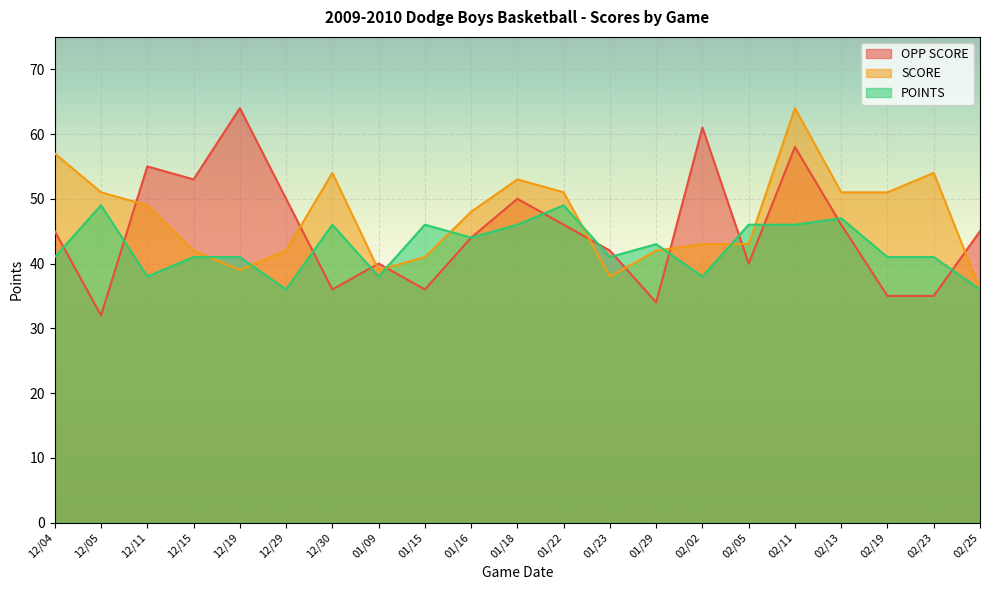

Reading left to right, extract all data points from this chart.

OPP SCORE: 45	32	55	53	64	50	36	40	36	44	50	46	42	34	61	40	58	46	35	35	45
SCORE: 57	51	49	42	39	42	54	39	41	48	53	51	38	42	43	43	64	51	51	54	36
POINTS: 41	49	38	41	41	36	46	38	46	44	46	49	41	43	38	46	46	47	41	41	36